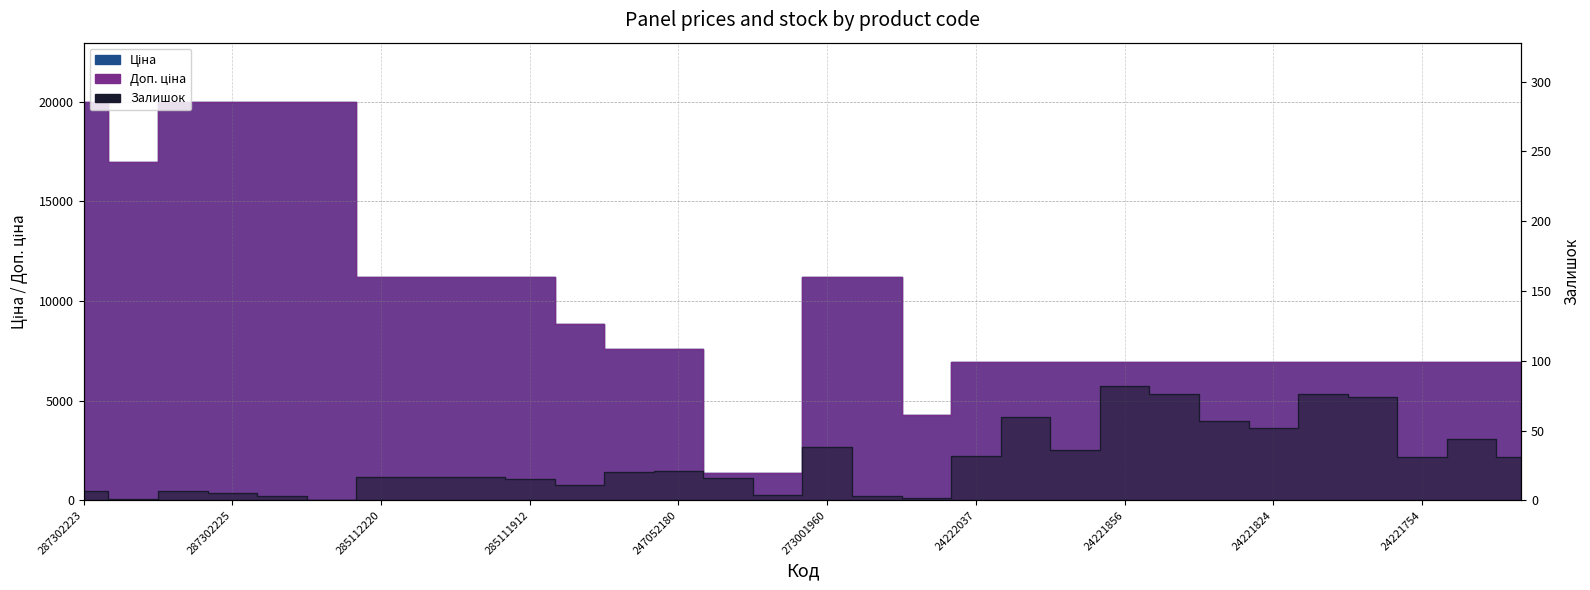

True or false: Доп. ціна and Залишок intersect in this chart.

False